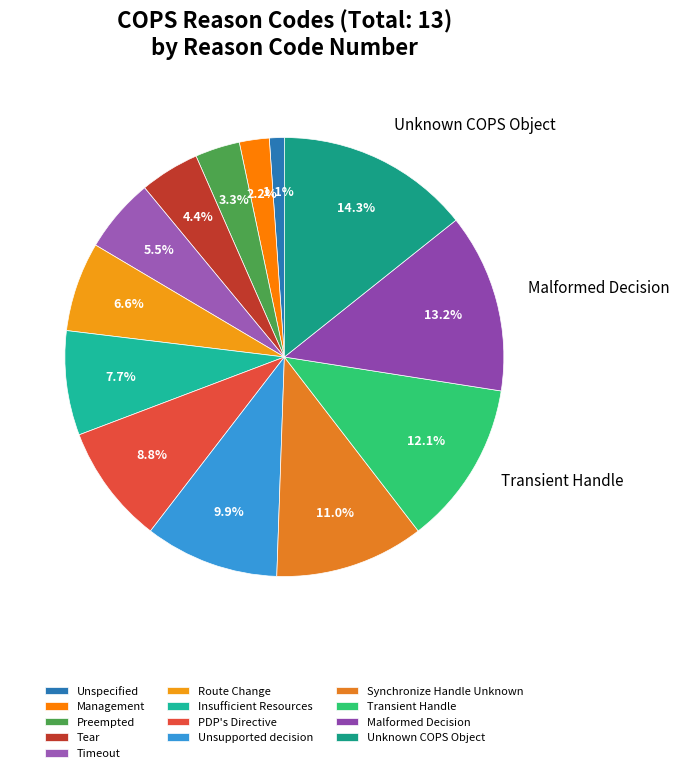

What percentage is the Tear slice, to the nearest percent?

4%